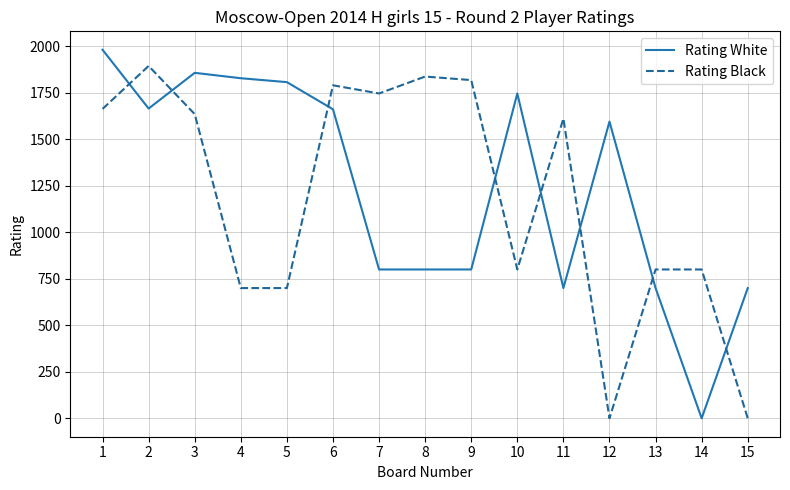

The value of Rating Black at 5 is 1189. True or false?

False